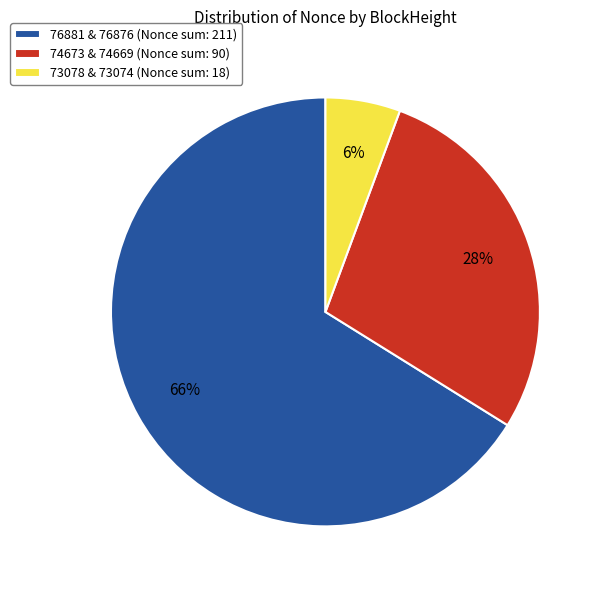

To the nearest percent, what is the difference between the 76881 & 76876 (Nonce sum: 211) and 74673 & 74669 (Nonce sum: 90) slice percentages?

38%